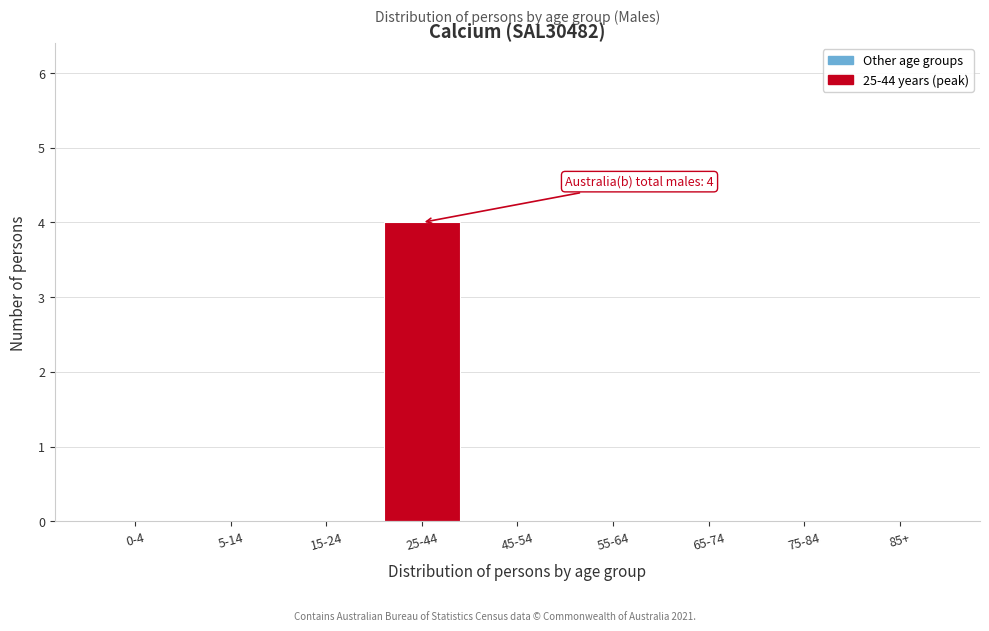

Reading right to left, what are all the values shown in this chart?

85+=0	75-84=0	65-74=0	55-64=0	45-54=0	25-44=4	15-24=0	5-14=0	0-4=0